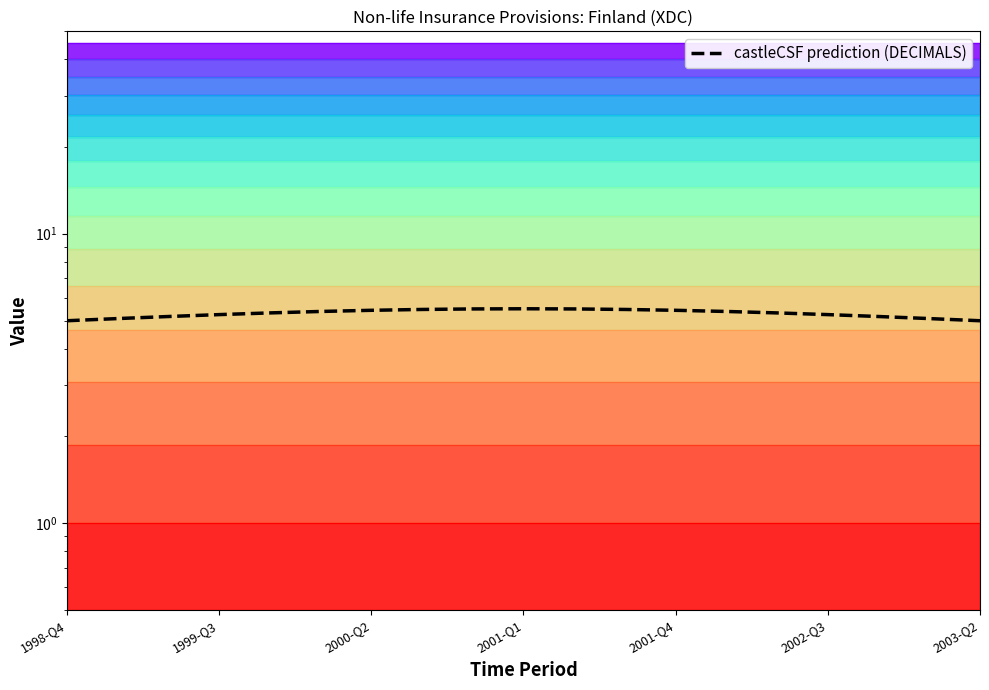

What is the value of the 8th point from the left?

5.5